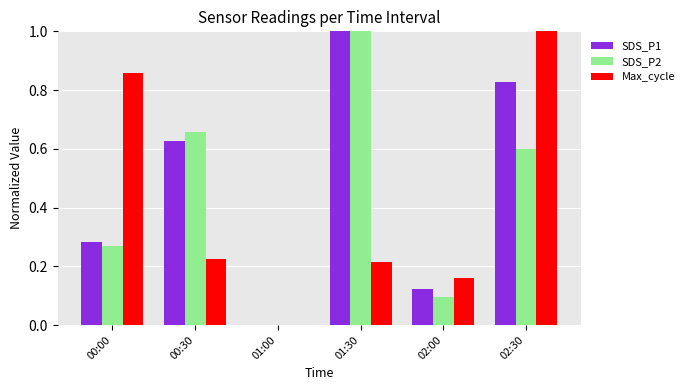

Is the value of Max_cycle at 00:00 greater than the value of SDS_P2 at 00:00?

Yes